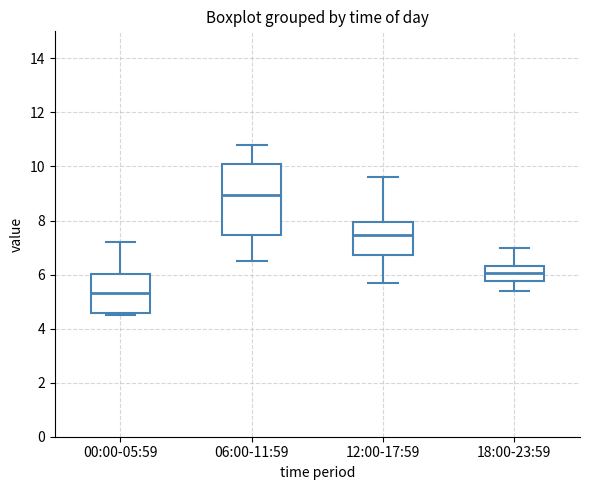

Which box is the tallest, from its lower edge to its upper edge?

06:00-11:59